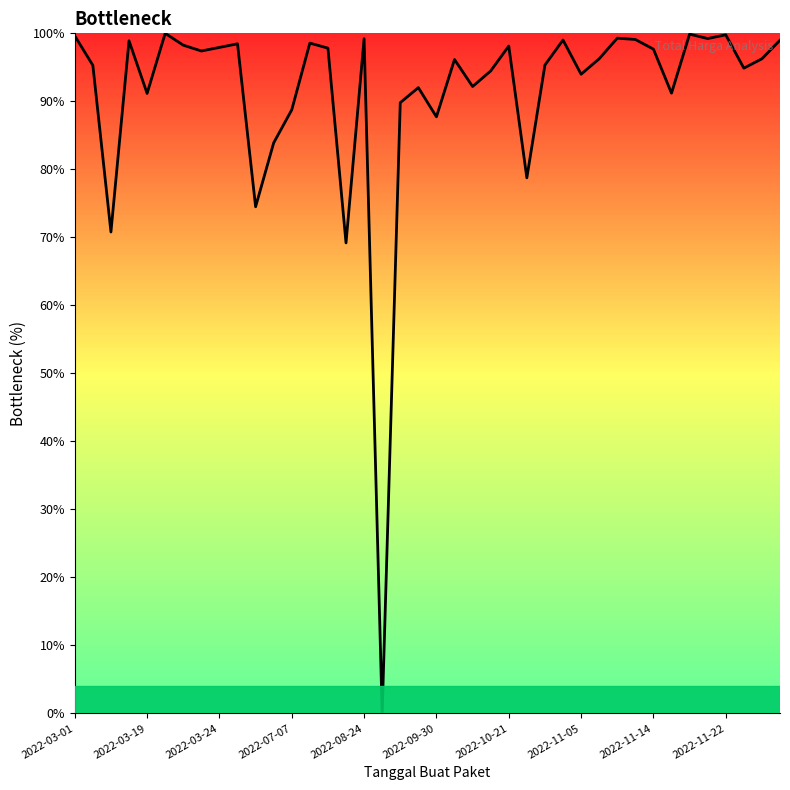

How many positive values are there?

39